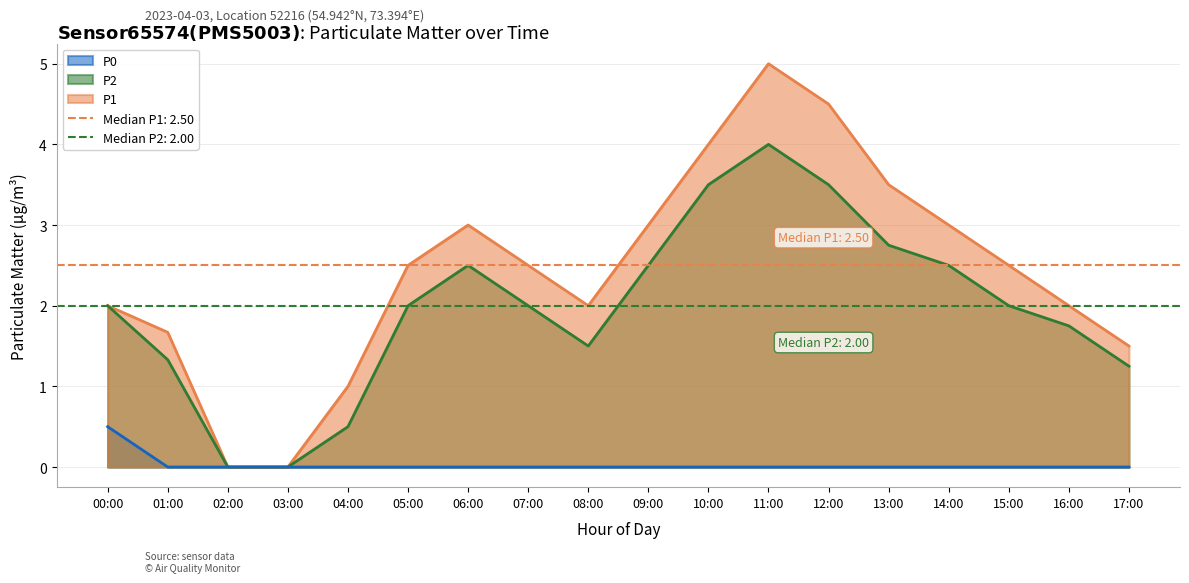

Read the P2 value at 06:00.

2.5